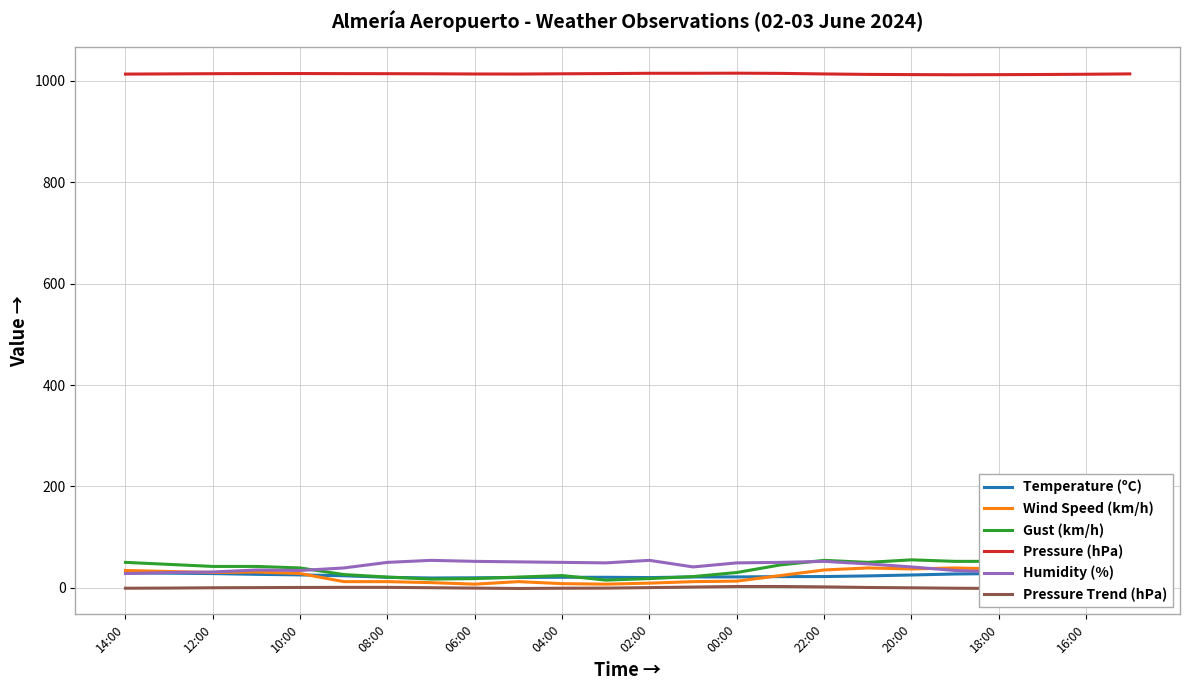

Count the number of data series in this chart.

6